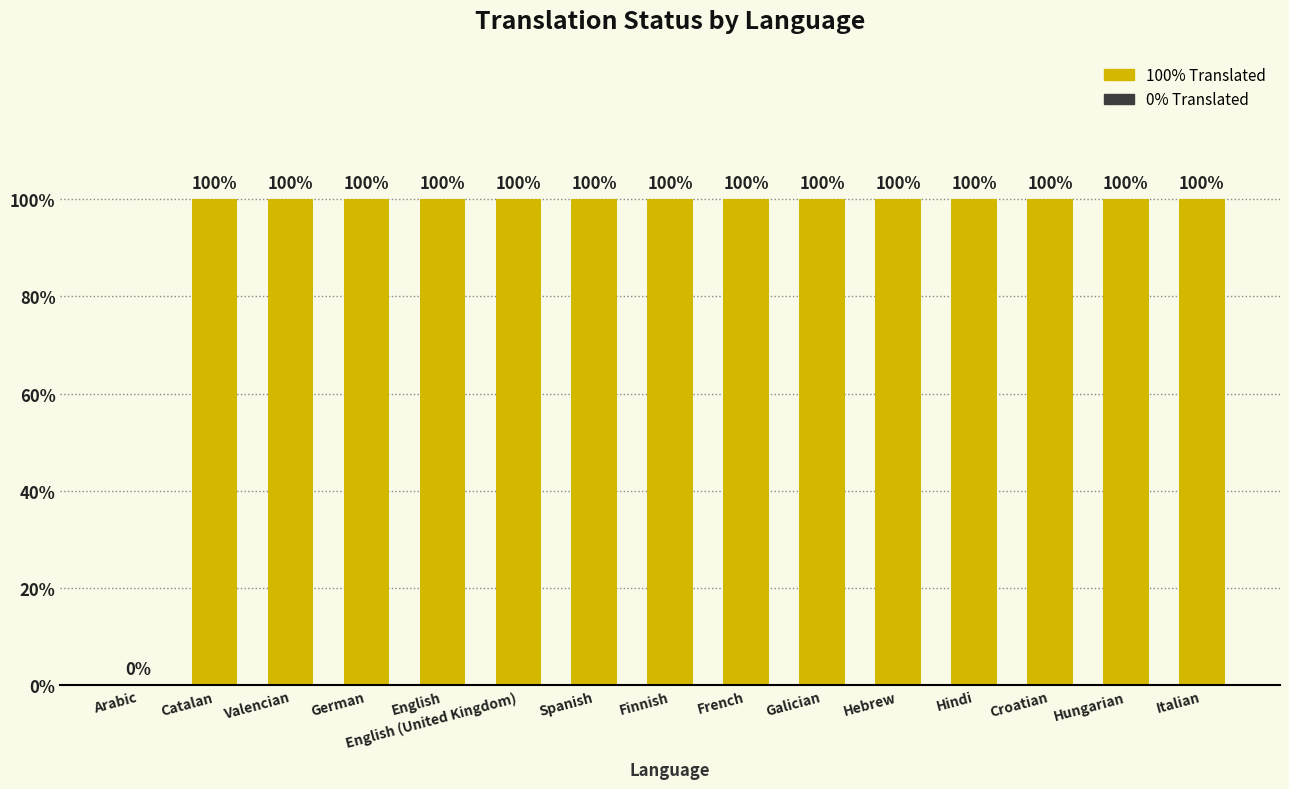

Is it true that the value at Catalan is 100?

True